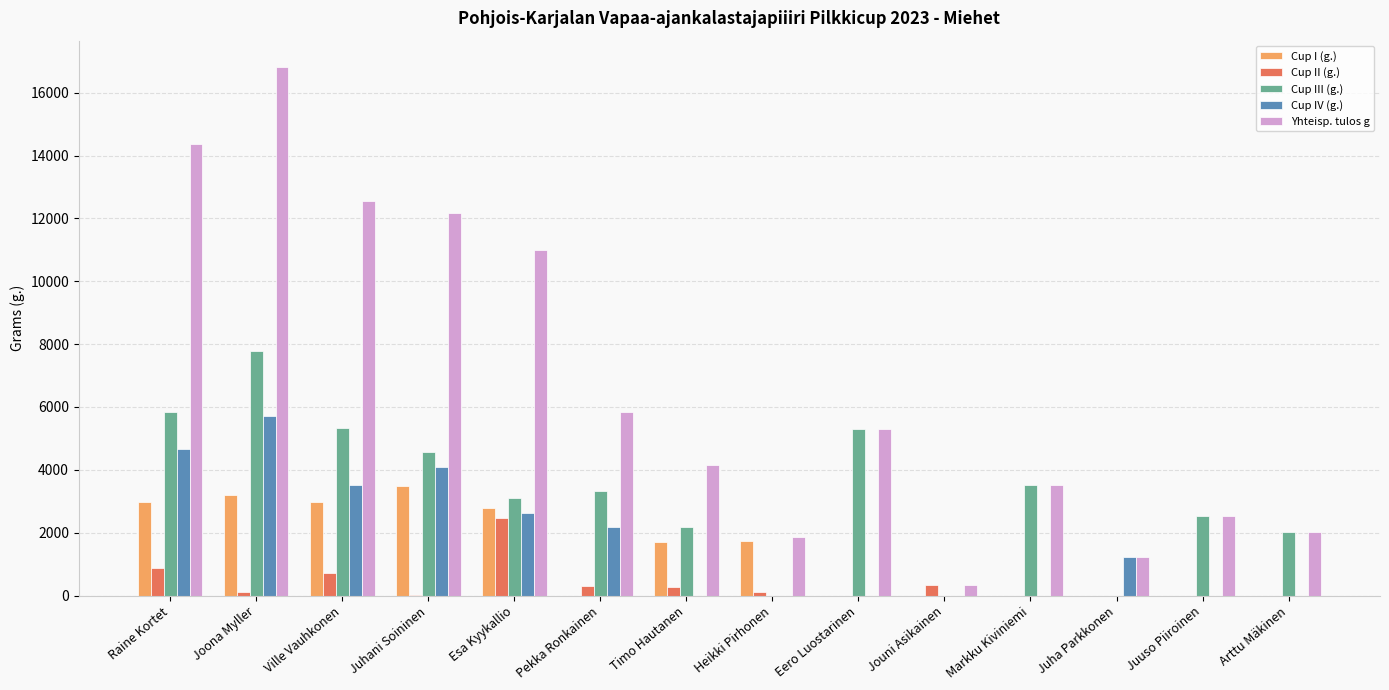

Which series has the widest spread of values?

Yhteisp. tulos g